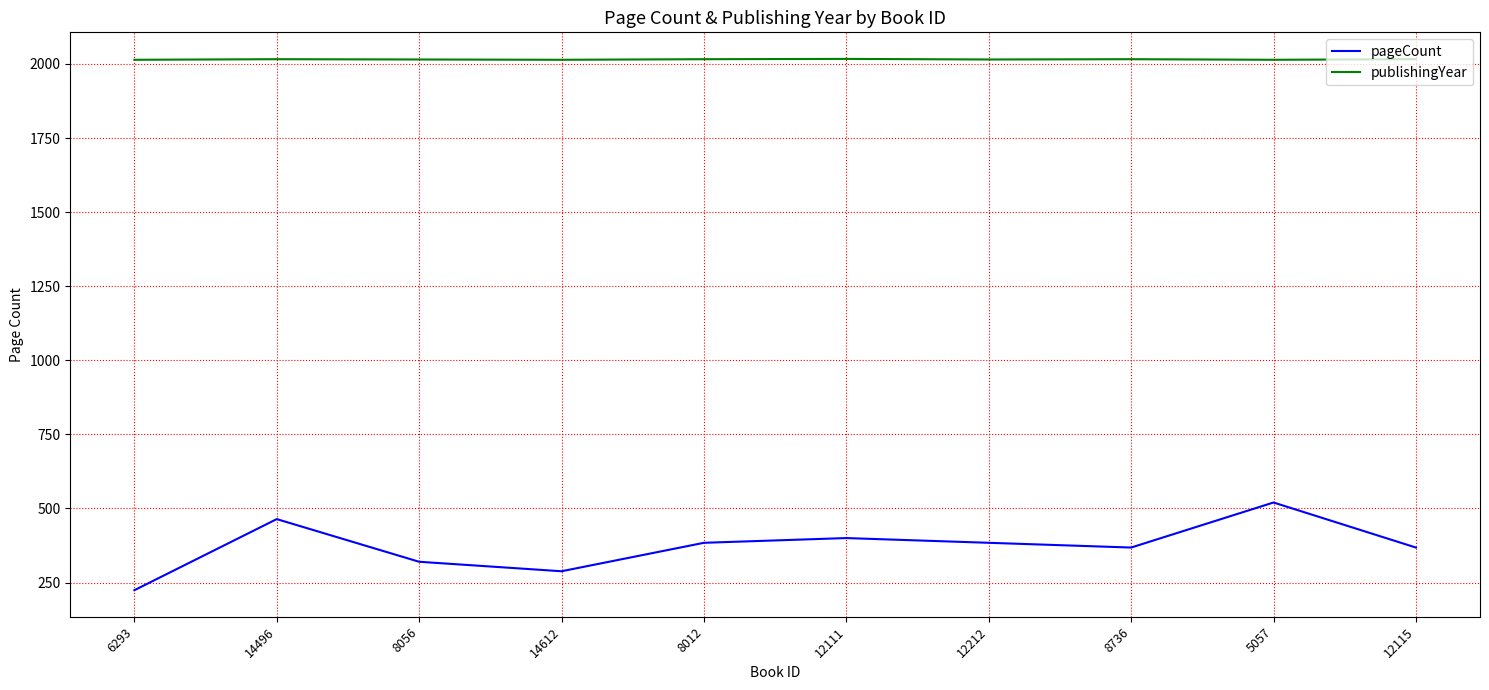

True or false: publishingYear and pageCount intersect in this chart.

False